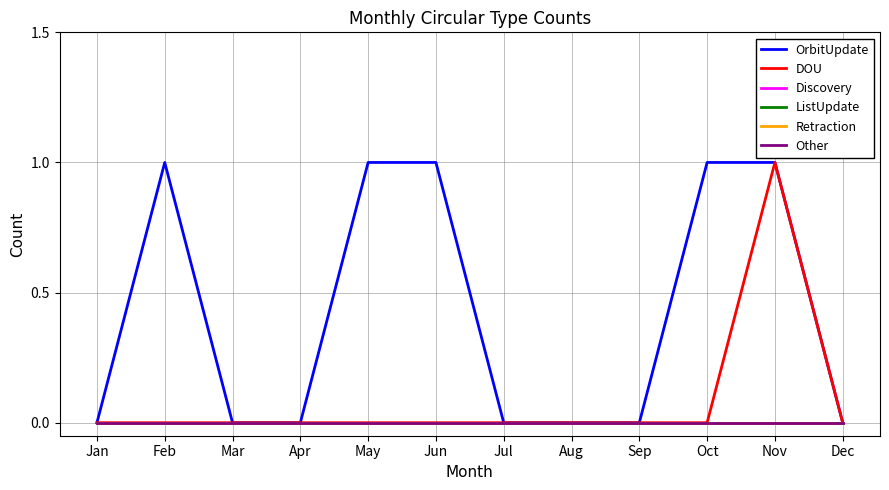

At which label does Discovery reach its peak?

Jan